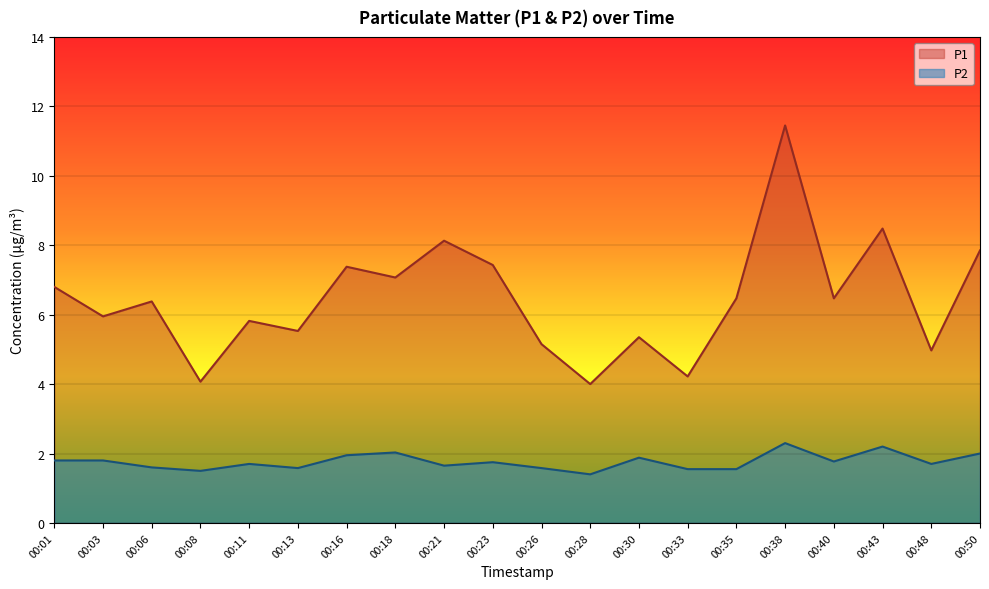

True or false: P1 and P2 cross at least once.

False